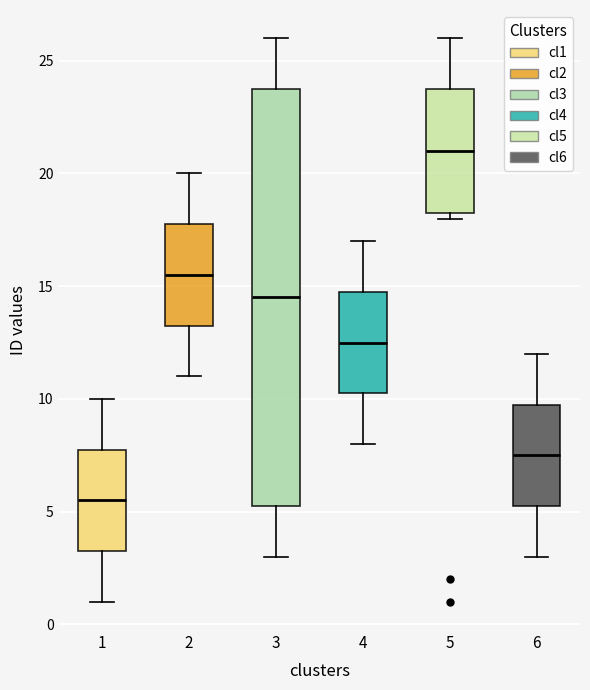

Reading left to right, transcribe this box plot: for each box, give where its median line is, the range the box spans, and where its two whiskers end, as read against the y-axis. The values are not printed on the chart, so give them approximately, as read against the axis.

1: median 5.5, box 3.5 to 8.0, whiskers 1.0 to 10.0
2: median 15.5, box 13.5 to 18.0, whiskers 11.0 to 20.0
3: median 14.5, box 5.5 to 24.0, whiskers 3.0 to 26.0
4: median 12.5, box 10.5 to 15.0, whiskers 8.0 to 17.0
5: median 21.0, box 18.5 to 24.0, whiskers 18.0 to 26.0
6: median 7.5, box 5.5 to 10.0, whiskers 3.0 to 12.0